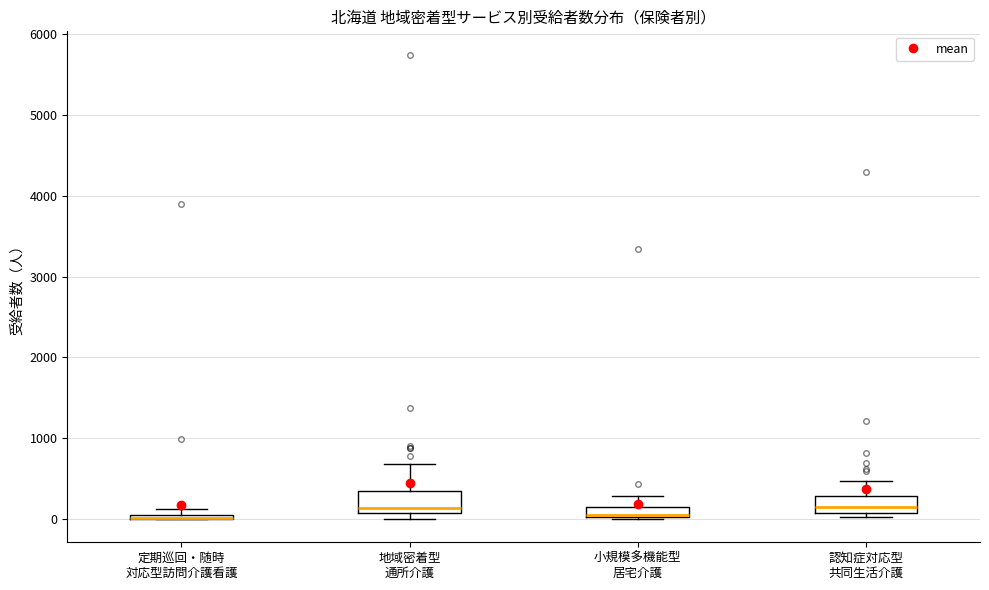

Where is the lower edge of the box for 定期巡回・随時 対応型訪問介護看護 on the y-axis? The values are not printed on the chart, so give them approximately, as read against the axis.

0